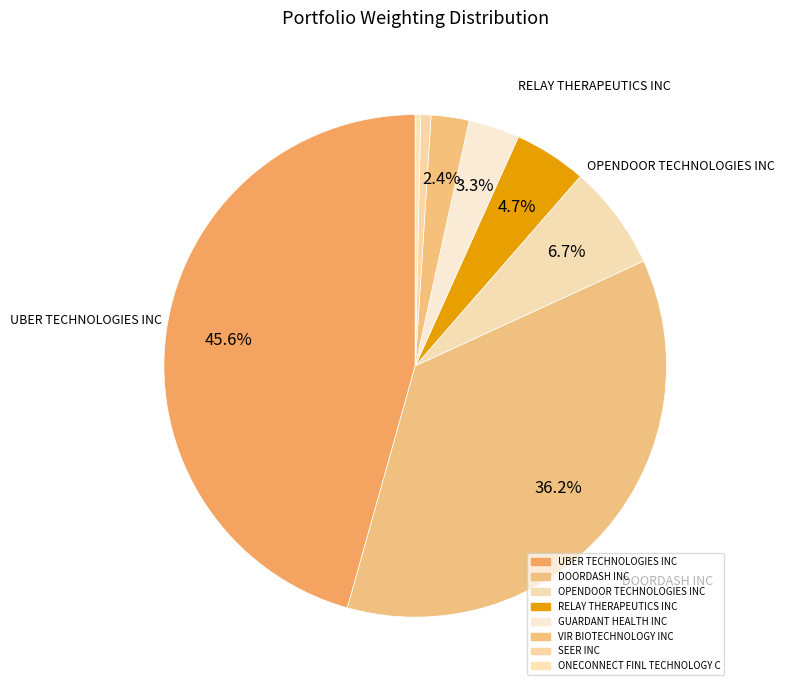

What is the largest slice in the pie chart?

UBER TECHNOLOGIES INC